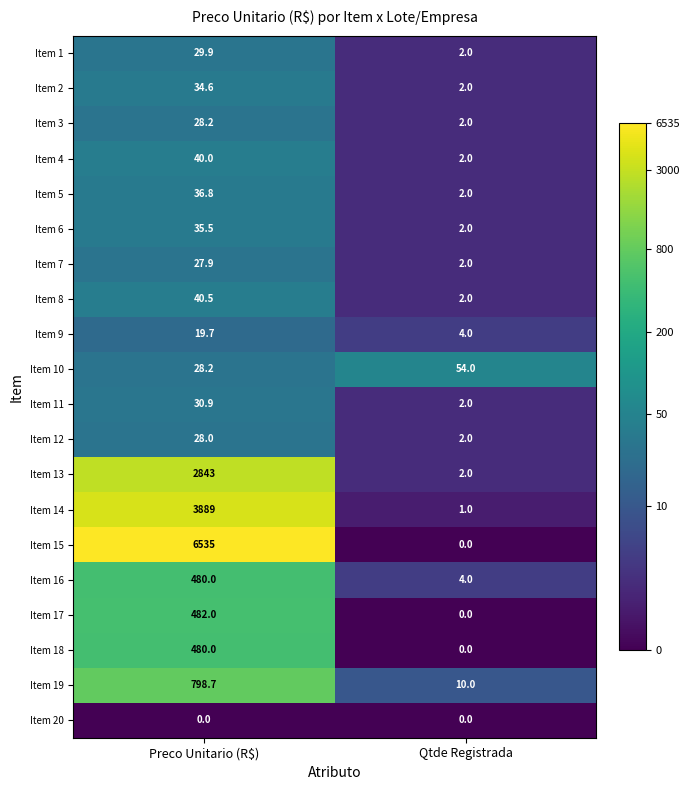

Where is Item 7 nearest to the value 14?

Qtde Registrada